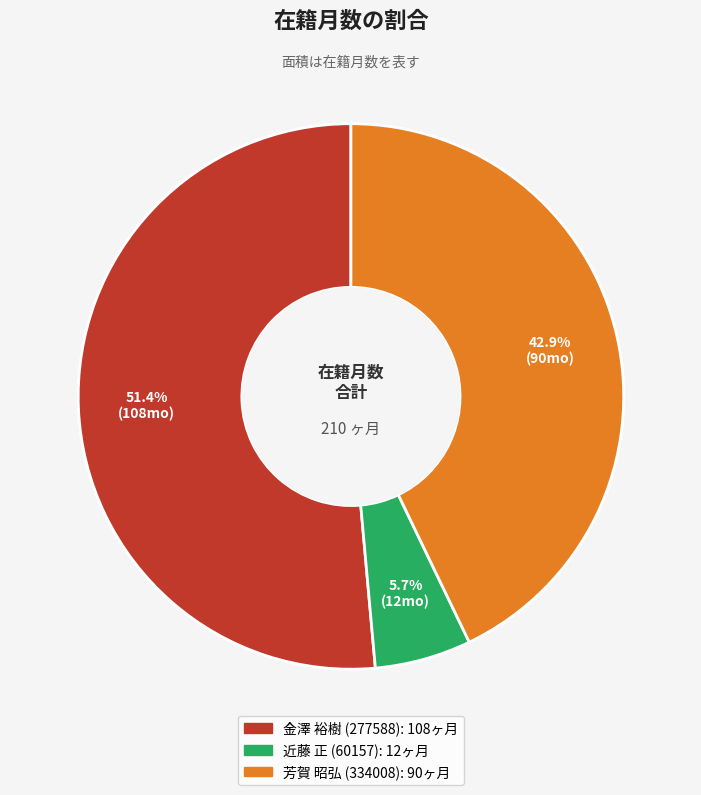

How many segments does this pie chart have?

3